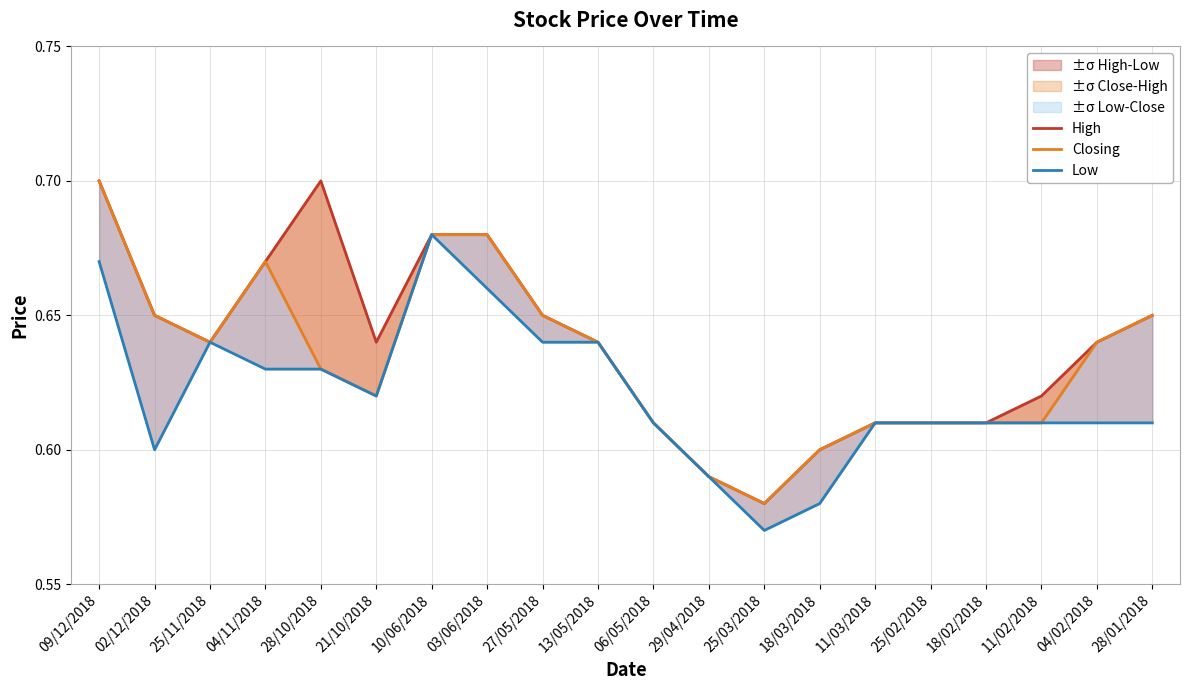

Where is the first local maximum for Low?

25/11/2018